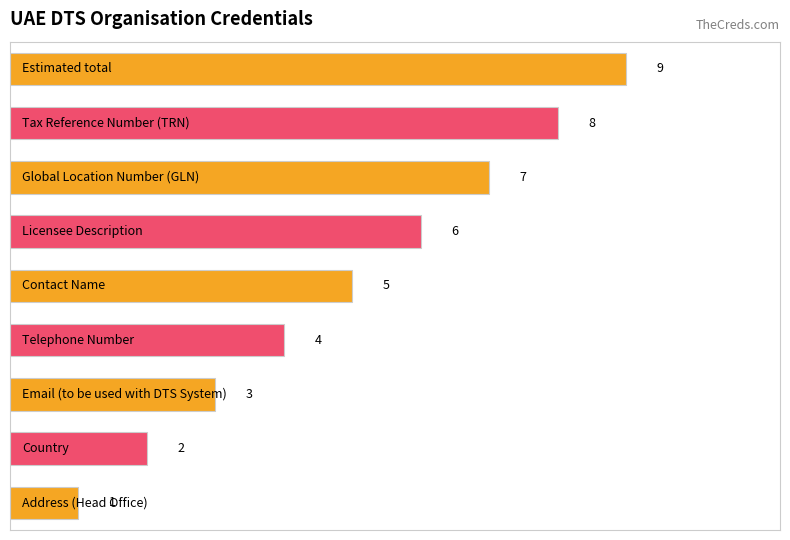

What is the minimum value shown in the chart?

1